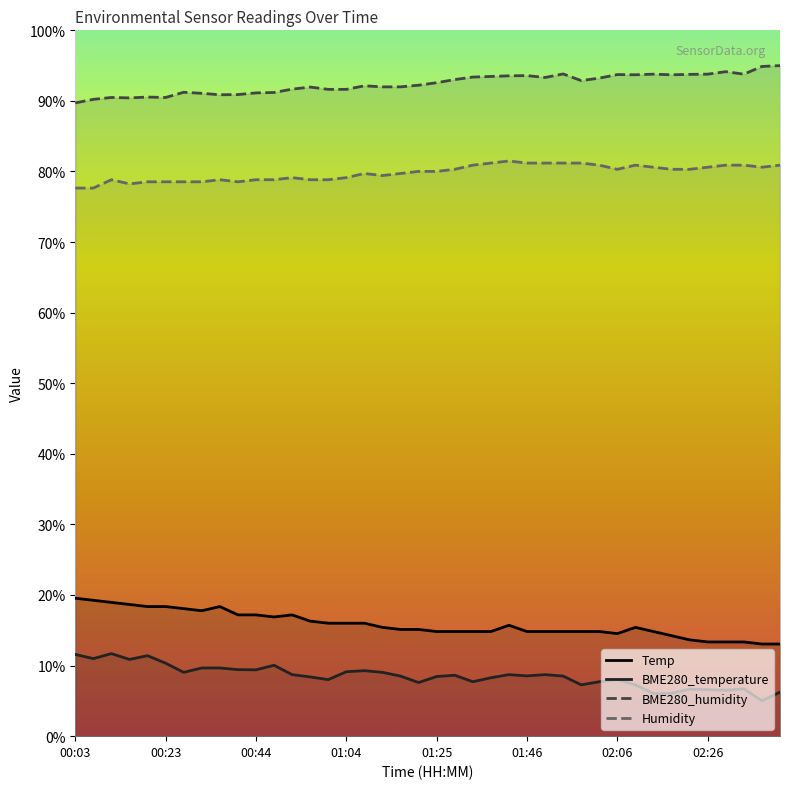

At which category is the sum across all series the highest?

00:11